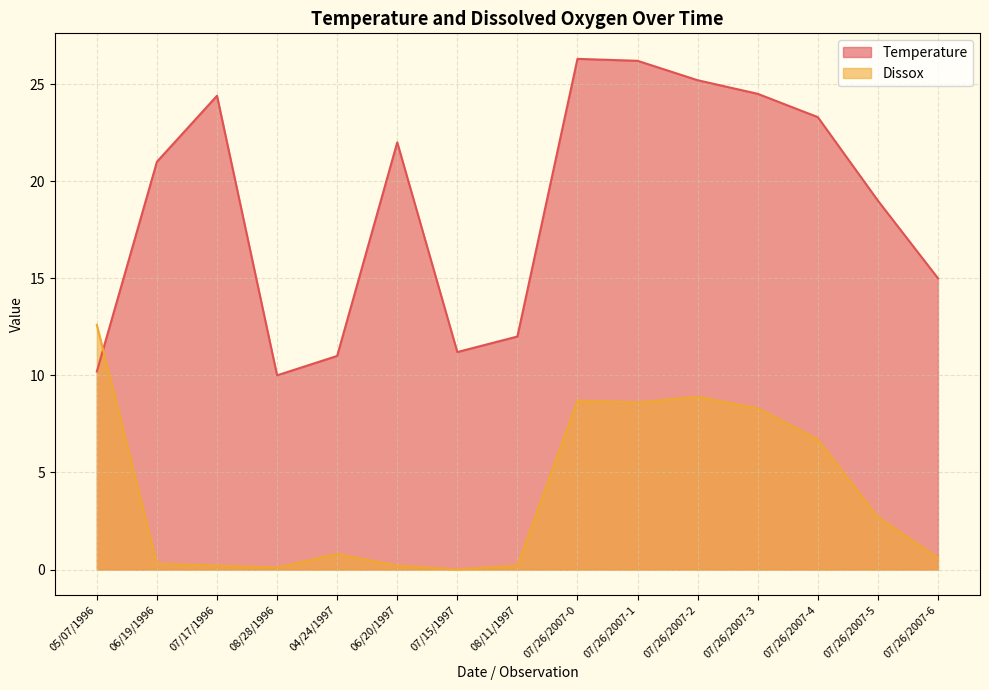

Reading left to right, list all the values displayed in this chart.

Temperature: 05/07/1996=10.2	06/19/1996=21.0	07/17/1996=24.4	08/28/1996=10.0	04/24/1997=11.0	06/20/1997=22.0	07/15/1997=11.2	08/11/1997=12.0	07/26/2007-0=26.3	07/26/2007-1=26.2	07/26/2007-2=25.2	07/26/2007-3=24.5	07/26/2007-4=23.3	07/26/2007-5=19.0	07/26/2007-6=15.0
Dissox: 05/07/1996=12.6	06/19/1996=0.3	07/17/1996=0.2	08/28/1996=0.1	04/24/1997=0.8	06/20/1997=0.2	07/15/1997=0.0	08/11/1997=0.2	07/26/2007-0=8.7	07/26/2007-1=8.6	07/26/2007-2=8.9	07/26/2007-3=8.3	07/26/2007-4=6.7	07/26/2007-5=2.7	07/26/2007-6=0.6